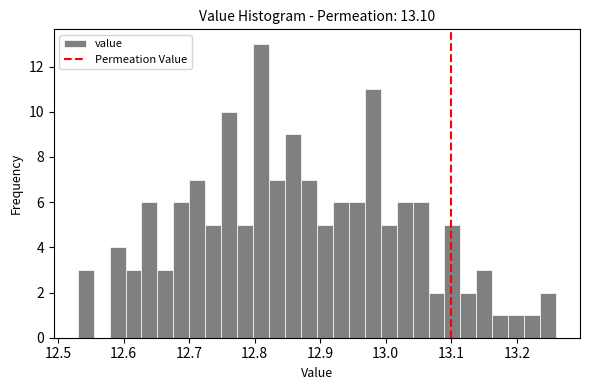

Around what value on the x-axis is the tallest bar? Give the approximate position of its centre, as read against the axis.

12.81